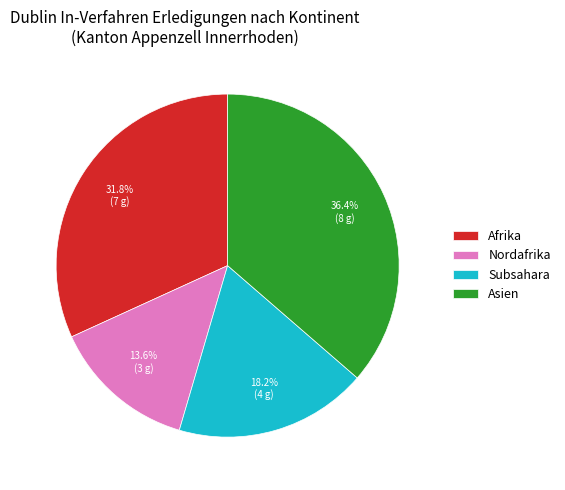

How many slices are in this pie chart?

4